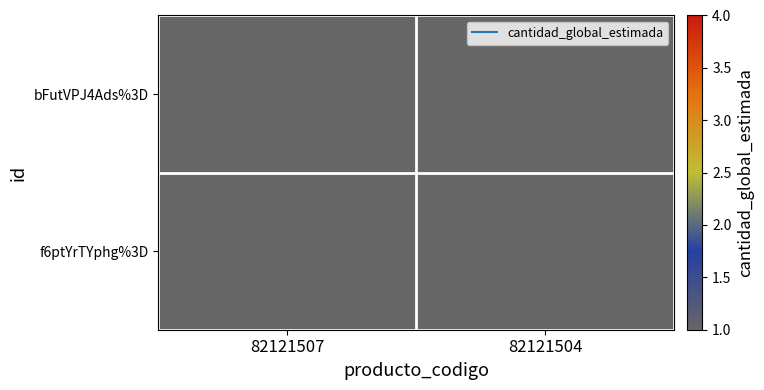

What is the spread (max minus min) of values at 82121507?

0.2